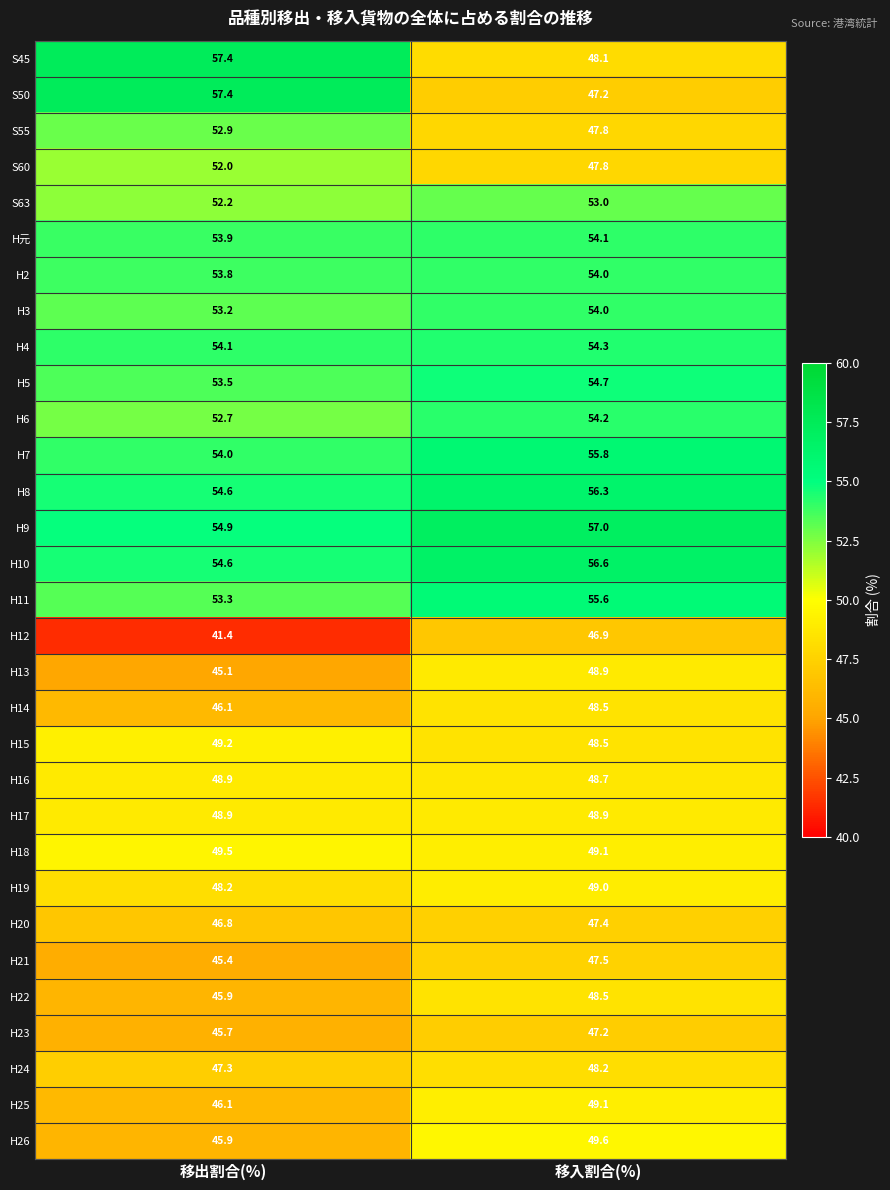

At which label is H7 closest to 54?

移出割合(%)